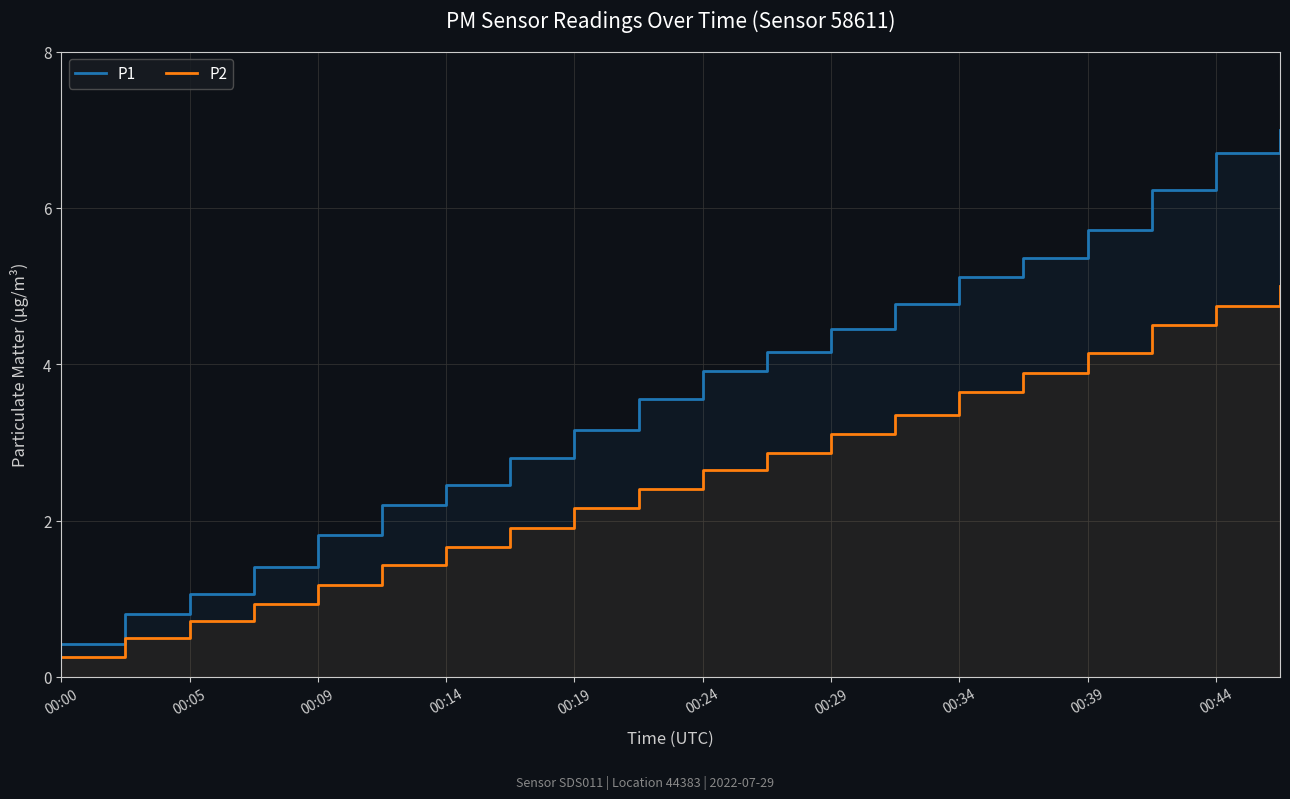

What is the greatest value displayed?

7.0